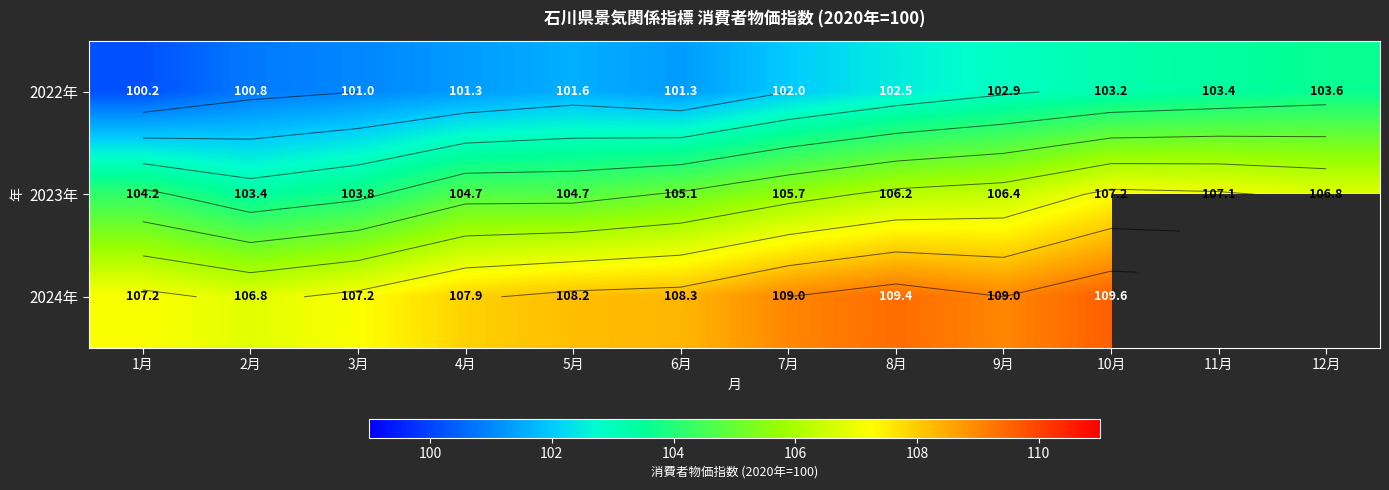

Is it true that 2024年 equals 56.6 at 9月?

False